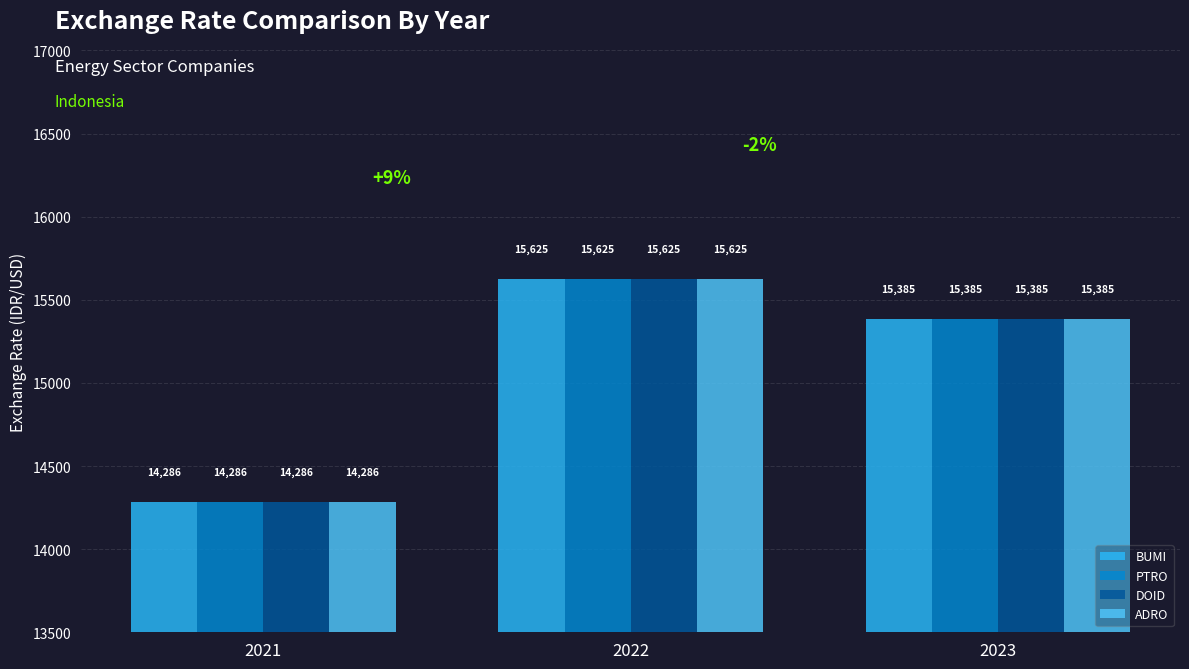

What is the approximate value of DOID at 2021?

14285.7